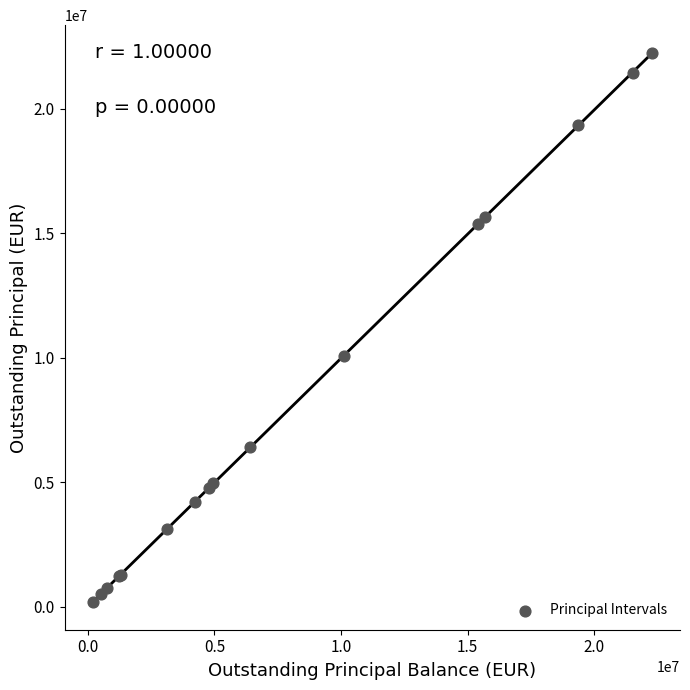

What Y value in the scatter plot is closest to 11212827?

10059575.5